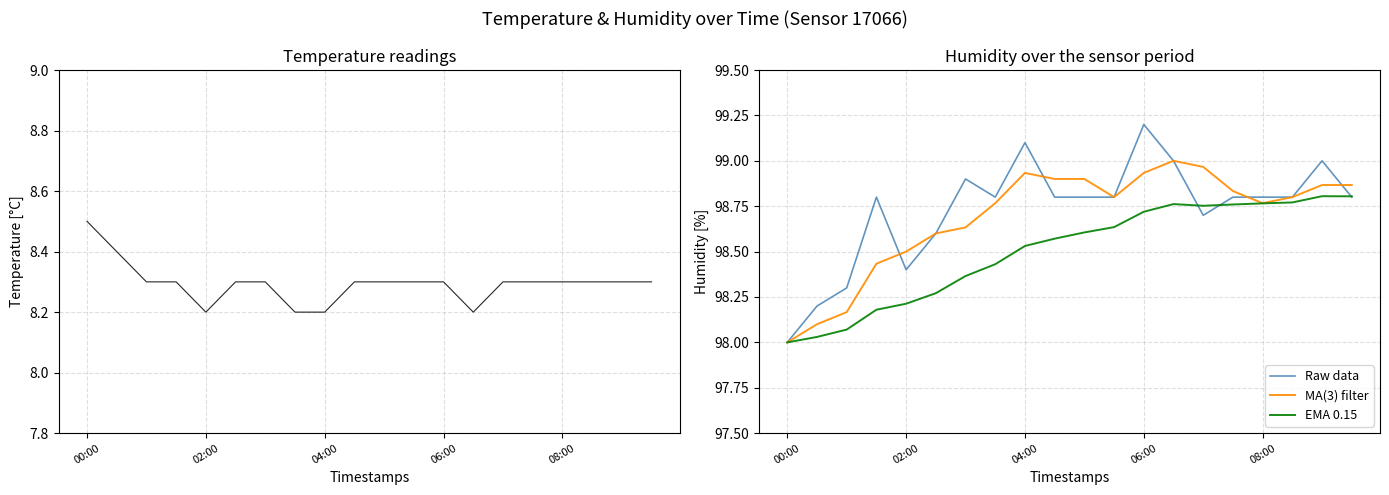

How many data points in MA(3) filter are above 98?

19